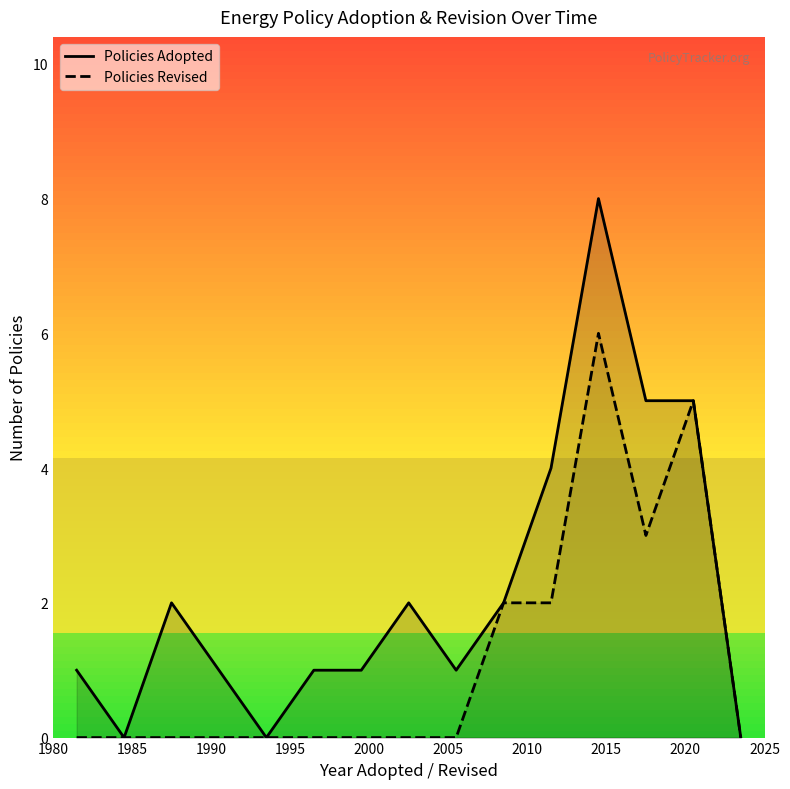

What is the greatest value displayed?

8